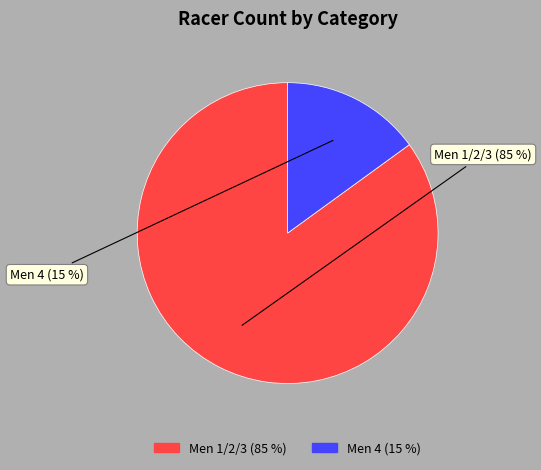

Count the number of slices in the pie.

2